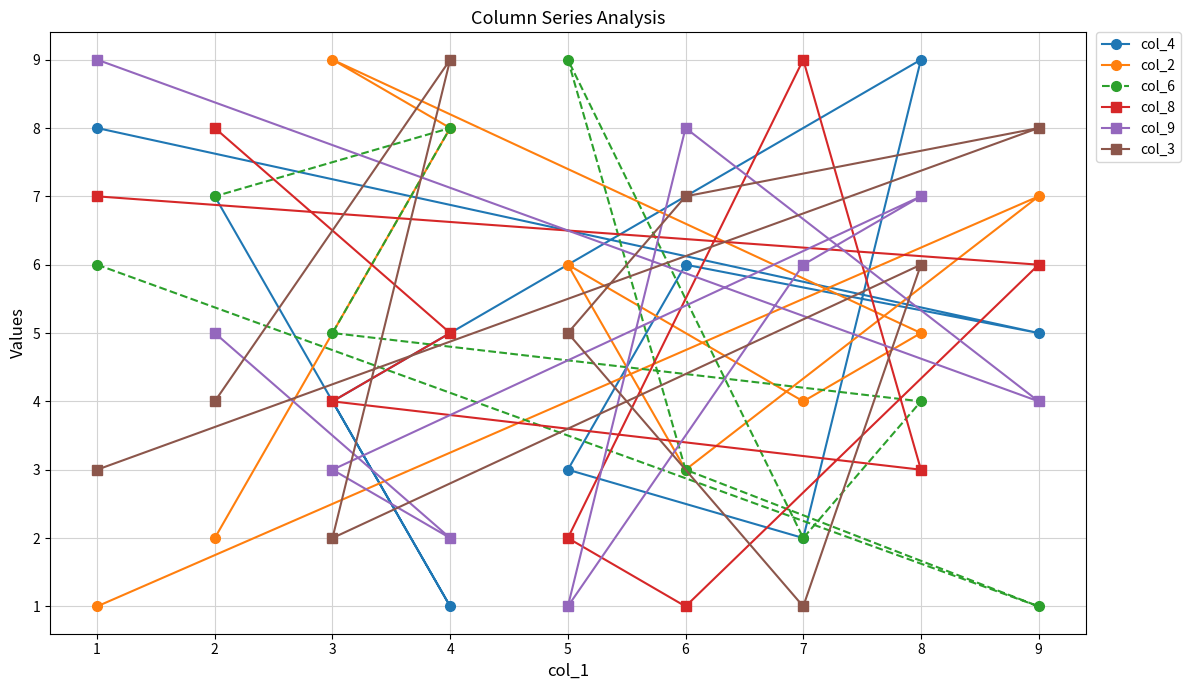

Between 2 and 5, which series saw the biggest shift?

col_8